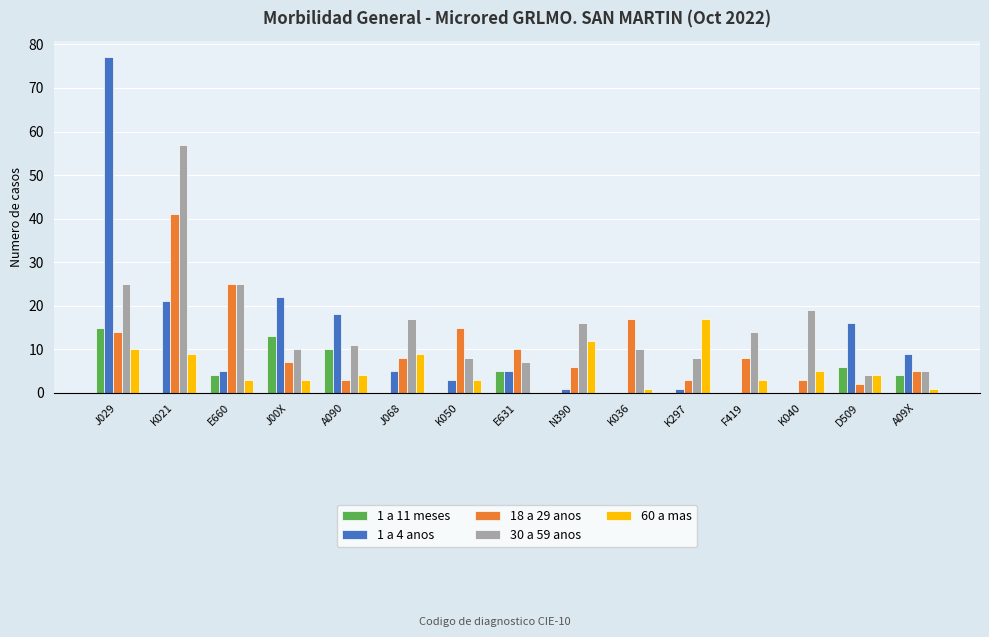

Which category has the highest value in the 30 a 59 anos series?

K021